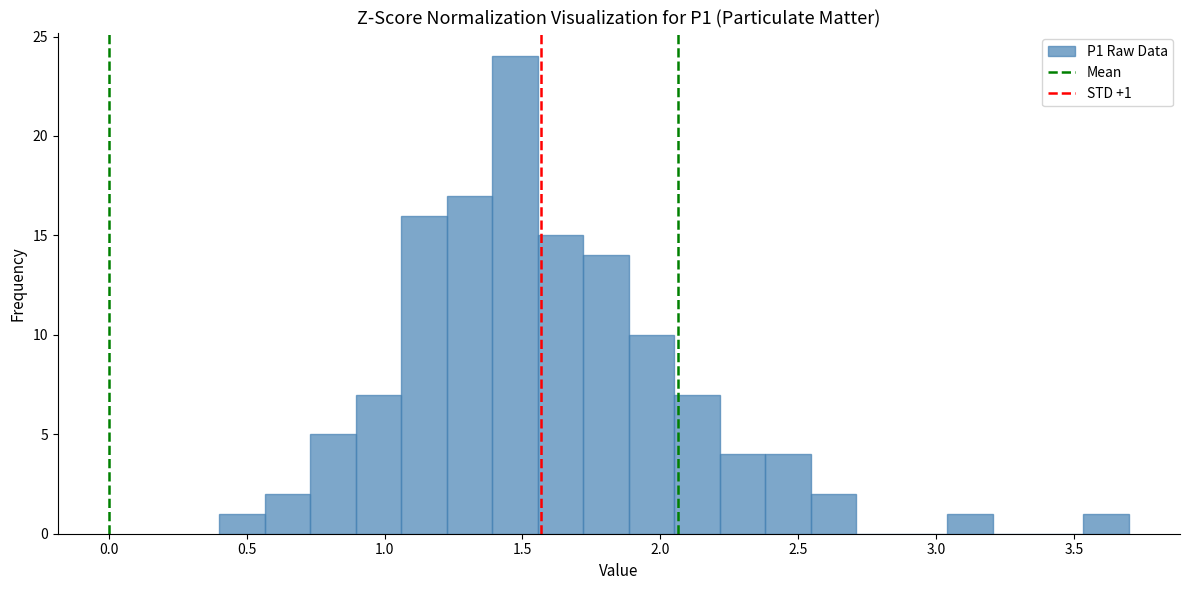

Read against the x-axis, roughly where is the centre of the tallest bar?

1.45